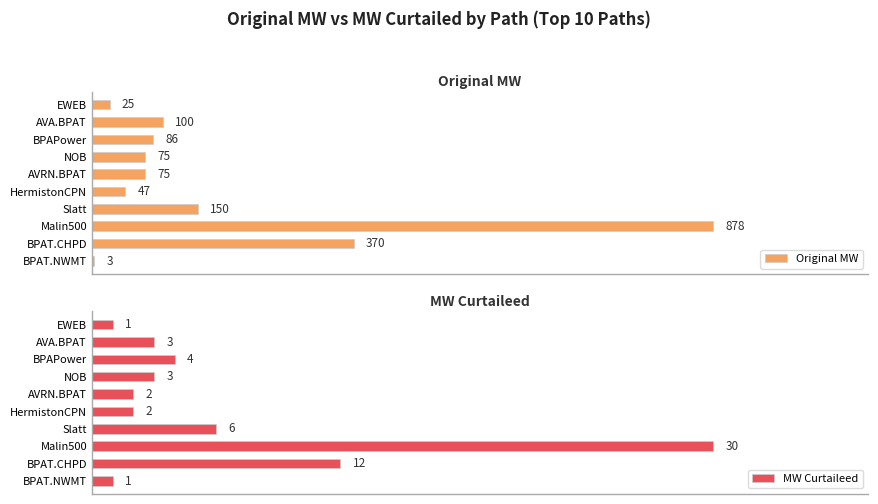

At which label does Original MW reach its peak?

Malin500